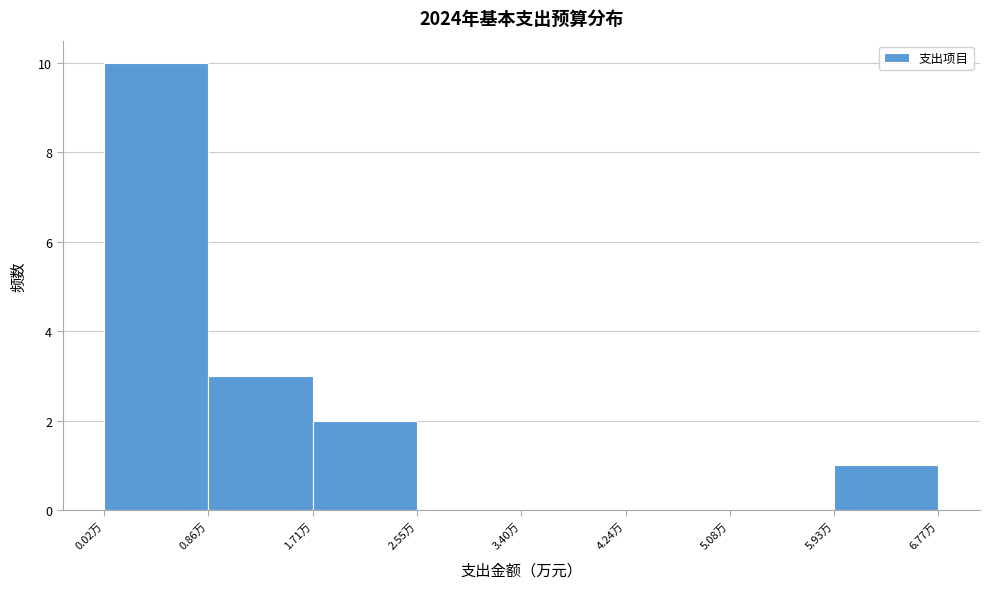

Reading left to right, list every bar in this chart as the range it spans on the x-axis followed by its height. Neither the bar edges nor the heights are printed on the chart, so give them approximately, as read against the axes.

0.0 to 0.9: 10
0.9 to 1.7: 3
1.7 to 2.6: 2
2.6 to 3.4: 0
3.4 to 4.2: 0
4.2 to 5.1: 0
5.1 to 5.9: 0
5.9 to 6.8: 1